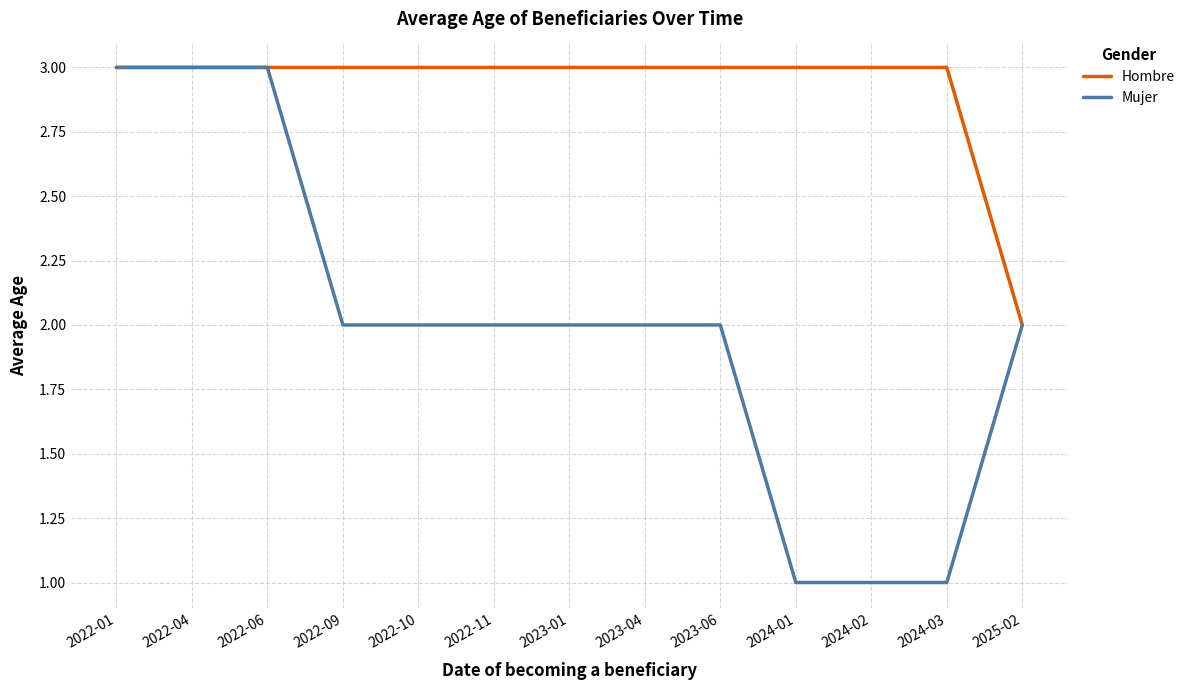

Reading right to left, extract all data points from this chart.

Hombre: 2	3	3	3	3	3	3	3	3	3	3	3	3
Mujer: 2	1	1	1	2	2	2	2	2	2	3	3	3